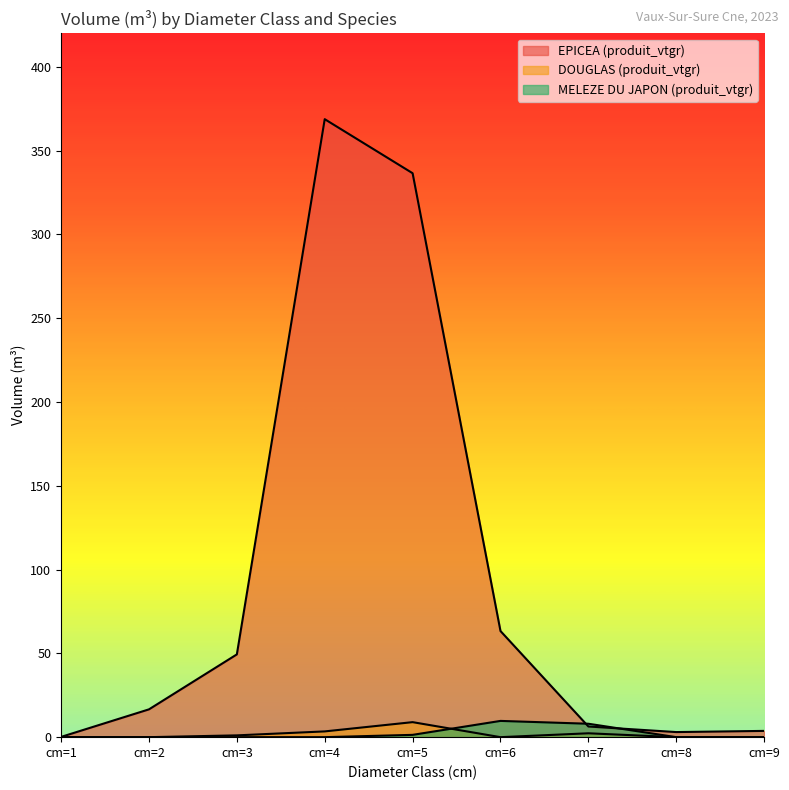

The EPICEA (produit_vtgr) series shows 542.5 at cm=5. True or false?

False